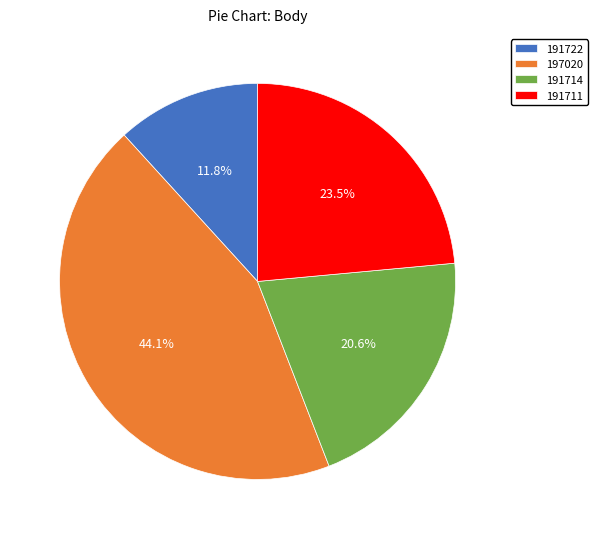

Which has a higher value, 191714 or 191722?

191714